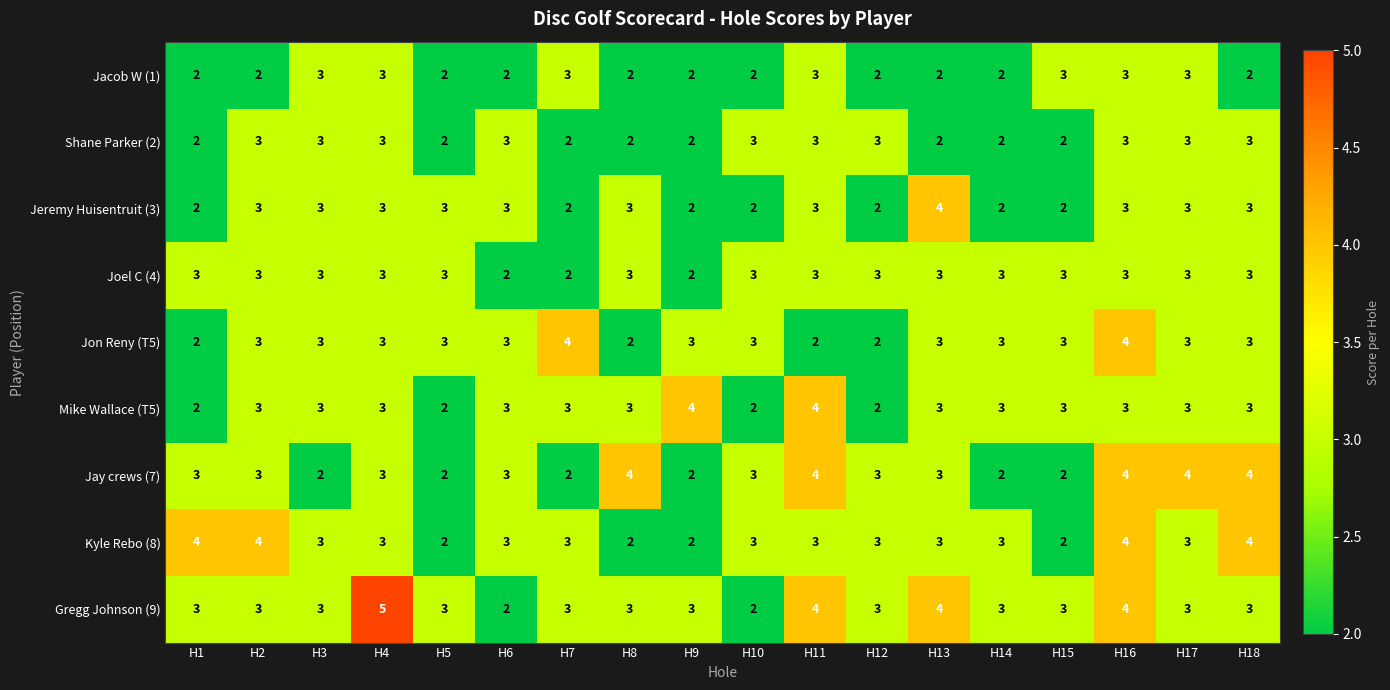

The value of Gregg Johnson (9) at H12 is 5. True or false?

False